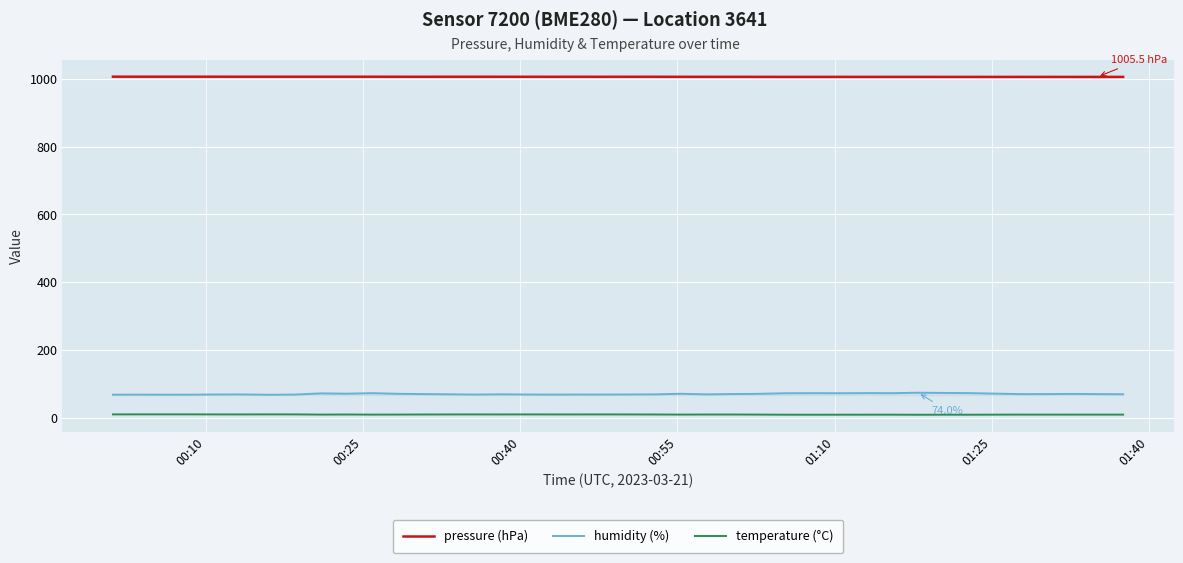

What is the maximum value shown in the chart?

1006.2